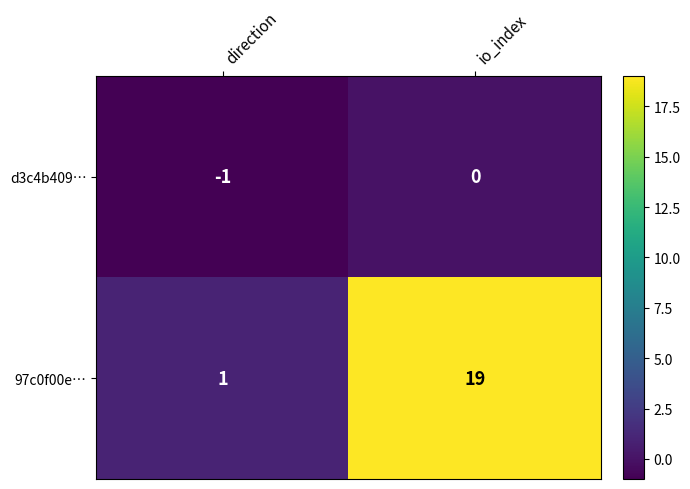

At which category is the sum across all series the highest?

io_index